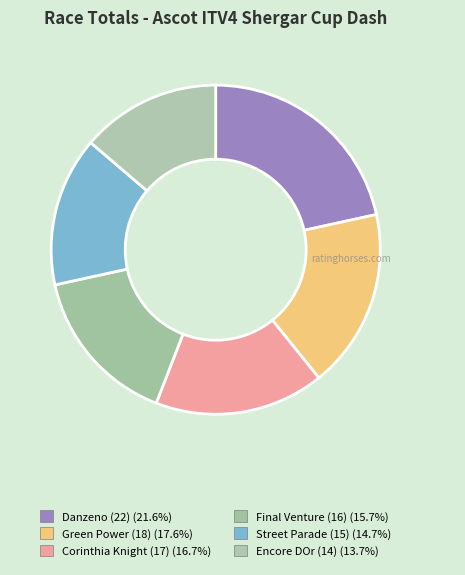

How many segments does this pie chart have?

6